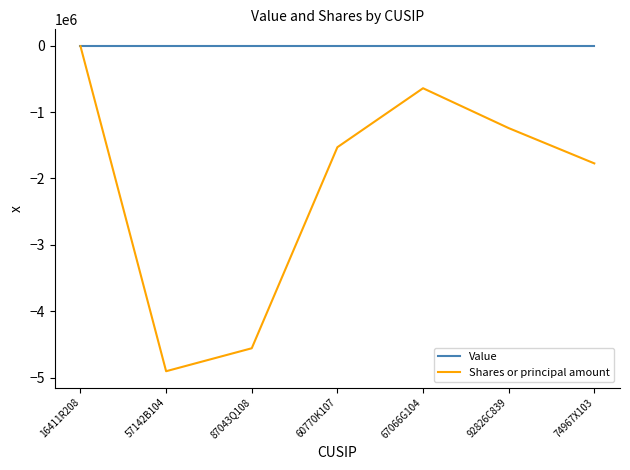

Is the value of Shares or principal amount at 87043Q108 greater than the value of Value at 60770K107?

No